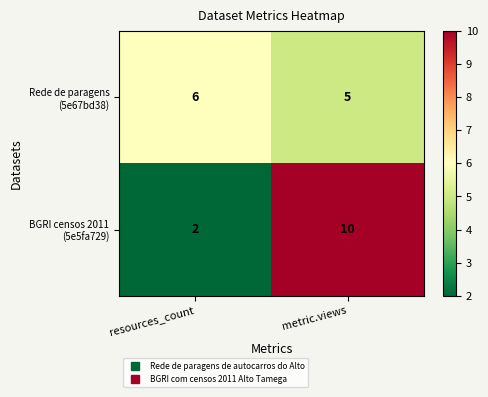

What is the spread (max minus min) of values at resources_count?

4